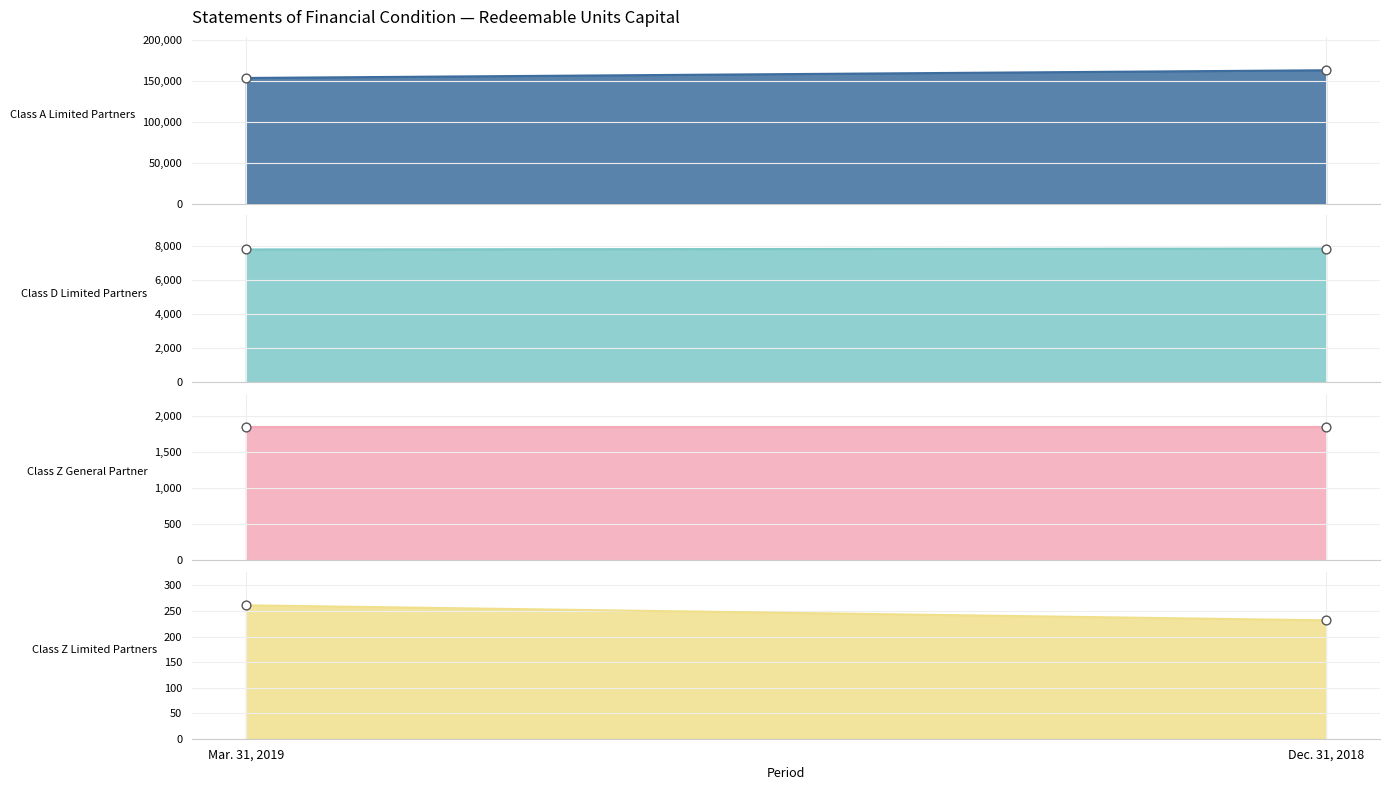

Which series reaches the minimum Y coordinate?

Class Z Limited Partners